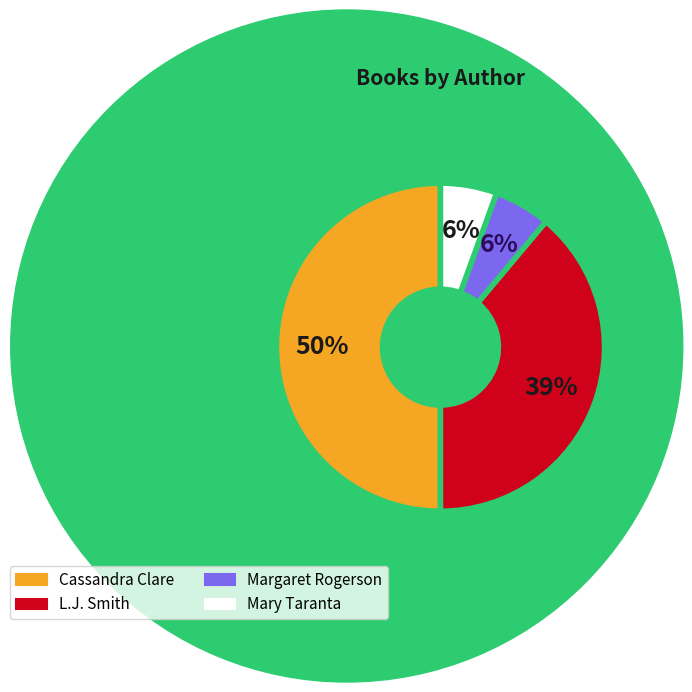

Is it true that Margaret Rogerson is 20% of the pie?

False